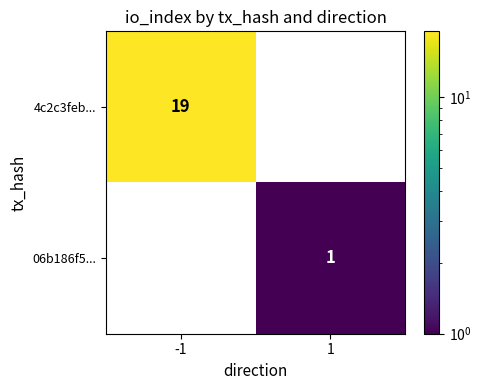

Reading right to left, what are all the values shown in this chart?

4c2c3feb...: 1=0	-1=19
06b186f5...: 1=1	-1=0